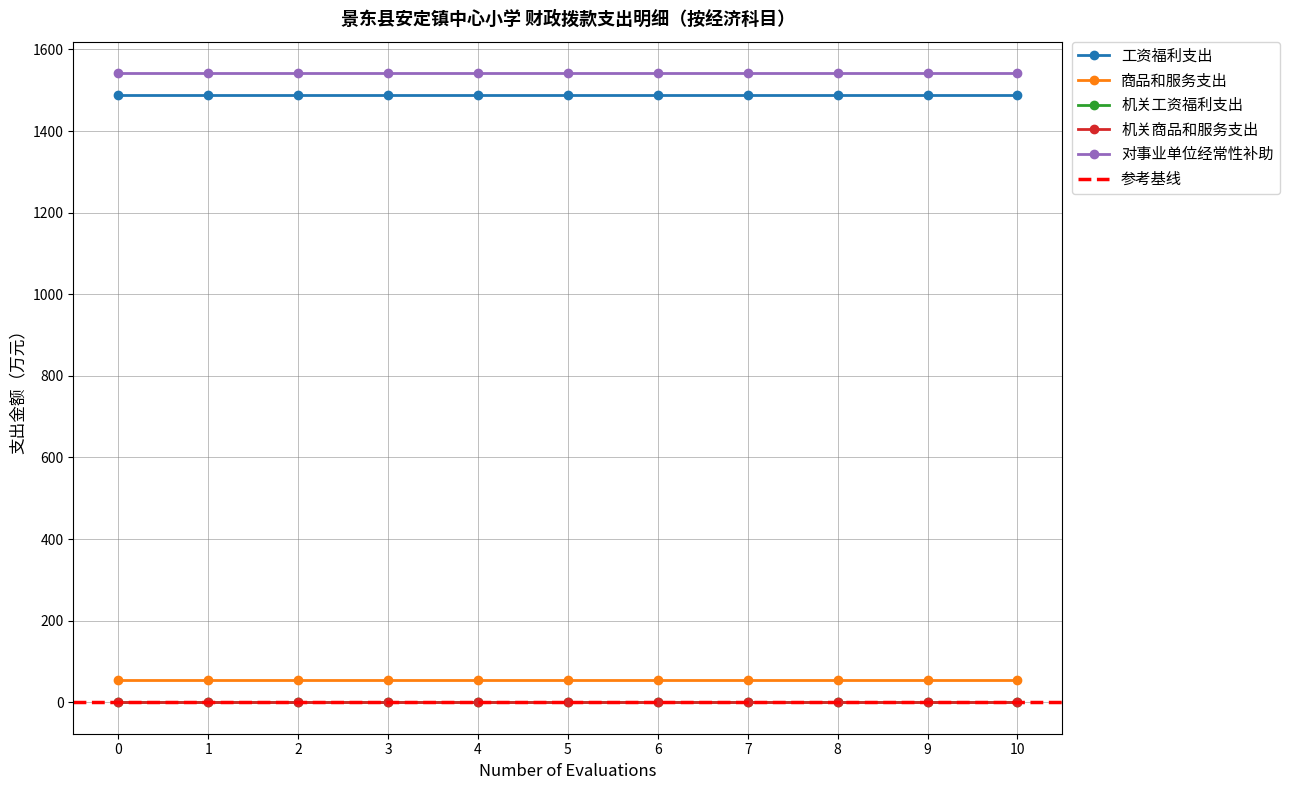

What are all the series names shown in the legend?

工资福利支出, 商品和服务支出, 机关工资福利支出, 机关商品和服务支出, 对事业单位经常性补助